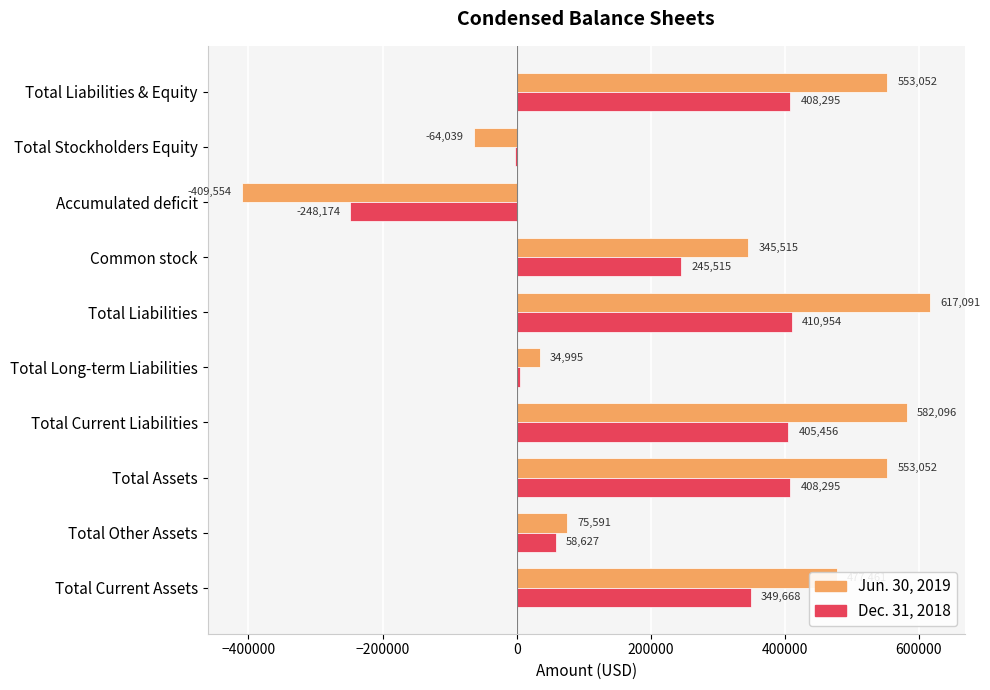

Is the value of Dec. 31, 2018 at Total Long-term Liabilities greater than the value of Jun. 30, 2019 at Total Liabilities?

No